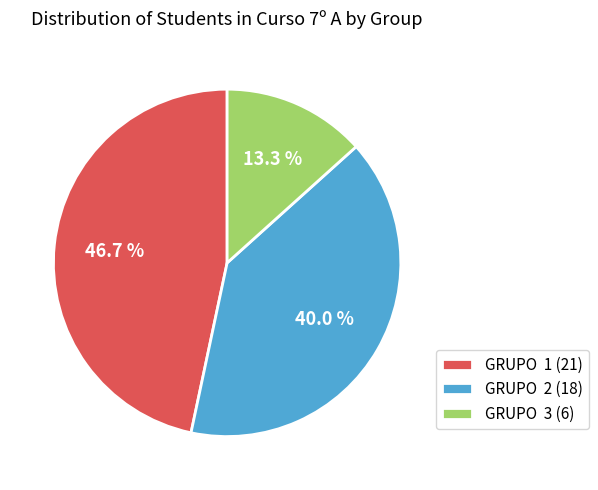

What percentage do GRUPO 2 (18) and GRUPO 3 (6) together represent?

53.3%